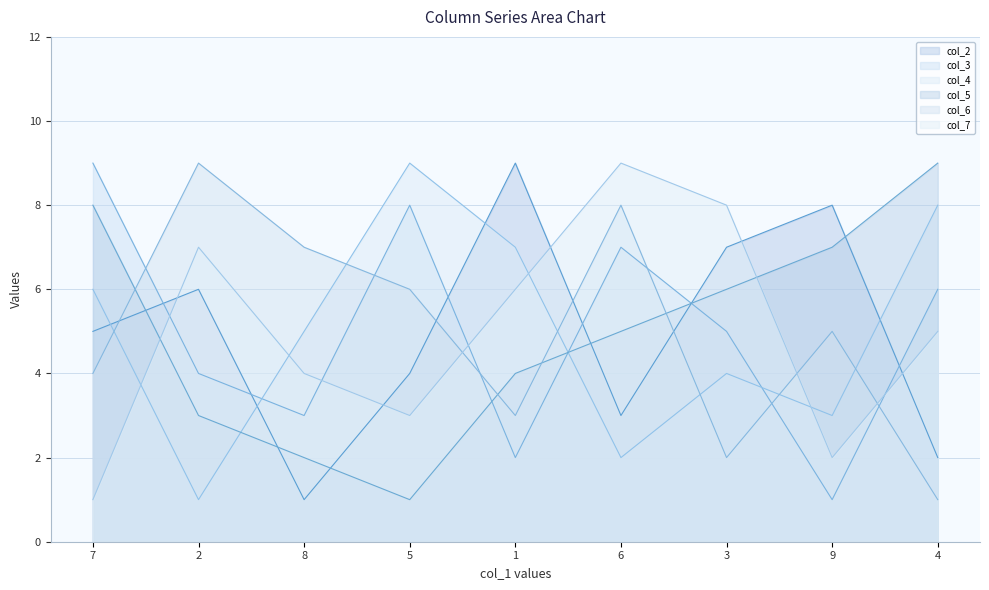

Which series changed the most between 7 and 4?

col_7